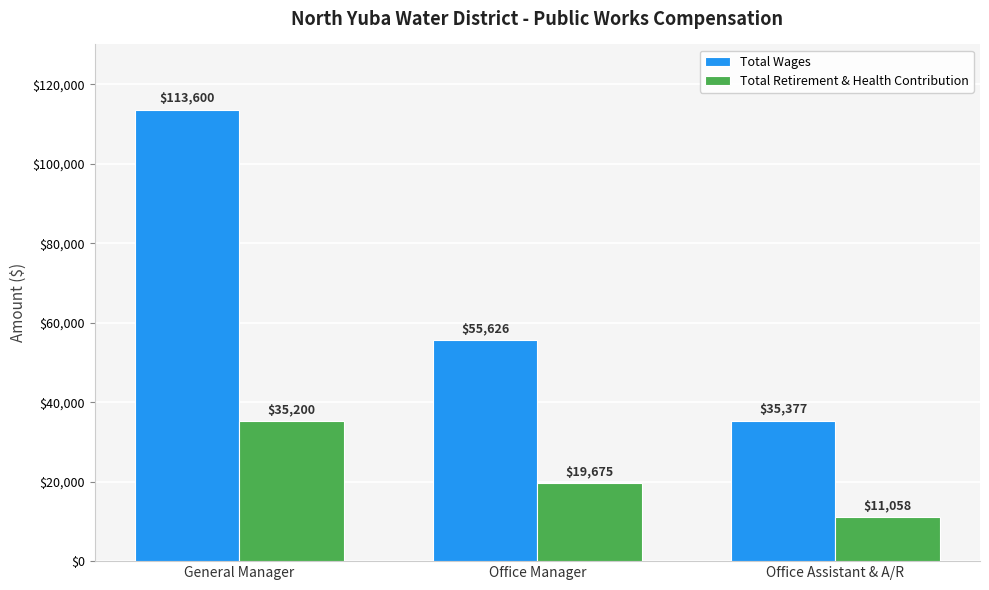

True or false: Total Retirement & Health Contribution has a value of 14025 at General Manager.

False